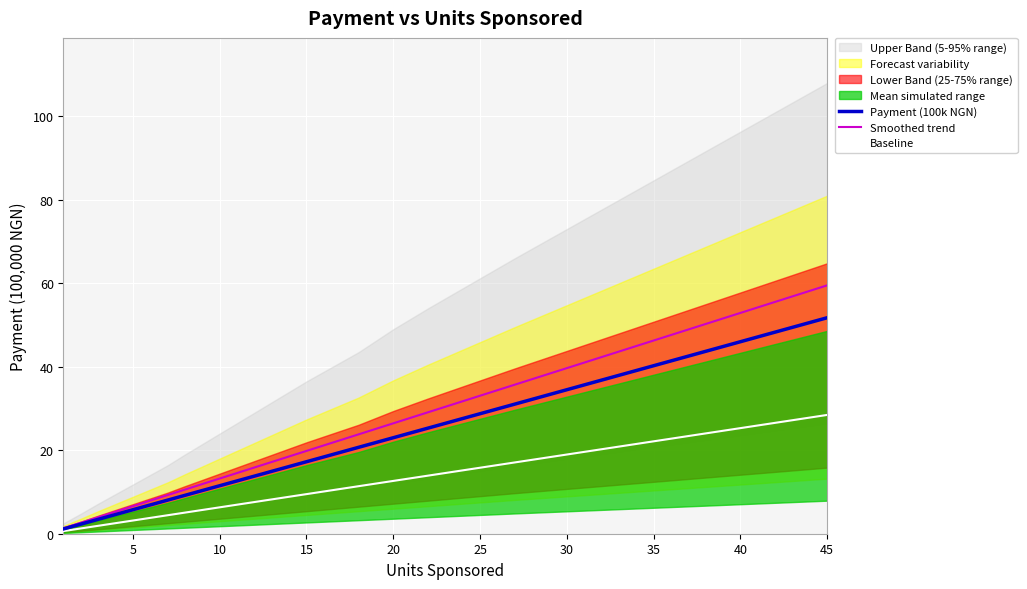

At how many categories does at least one series exceed 17?

7